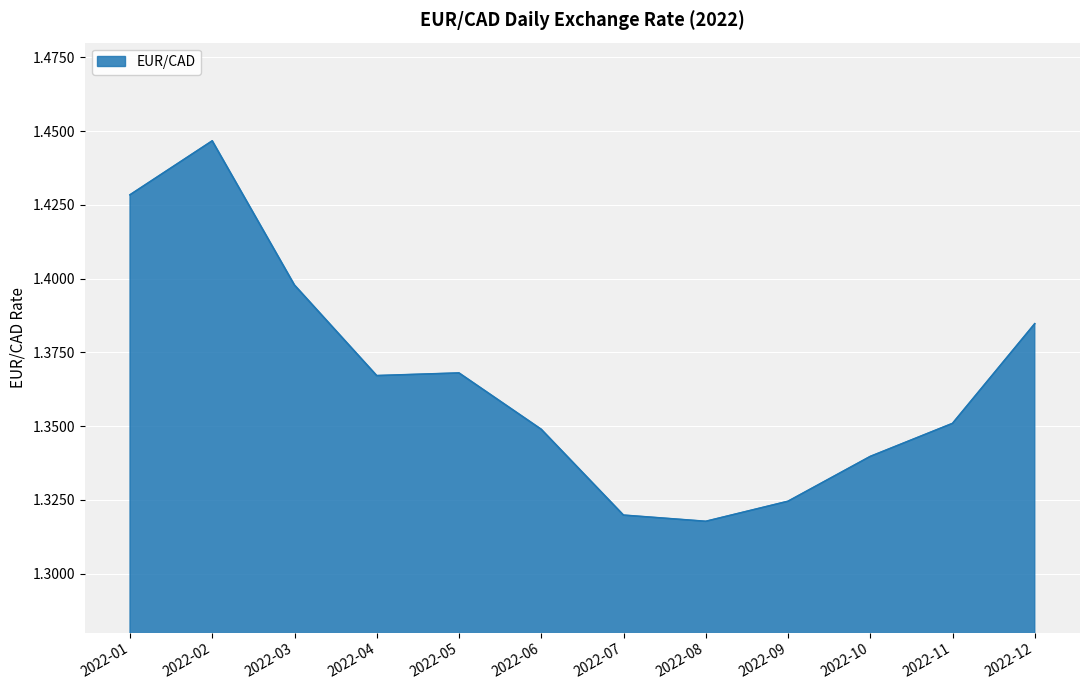

Count the values in the range 1 to 2.

12